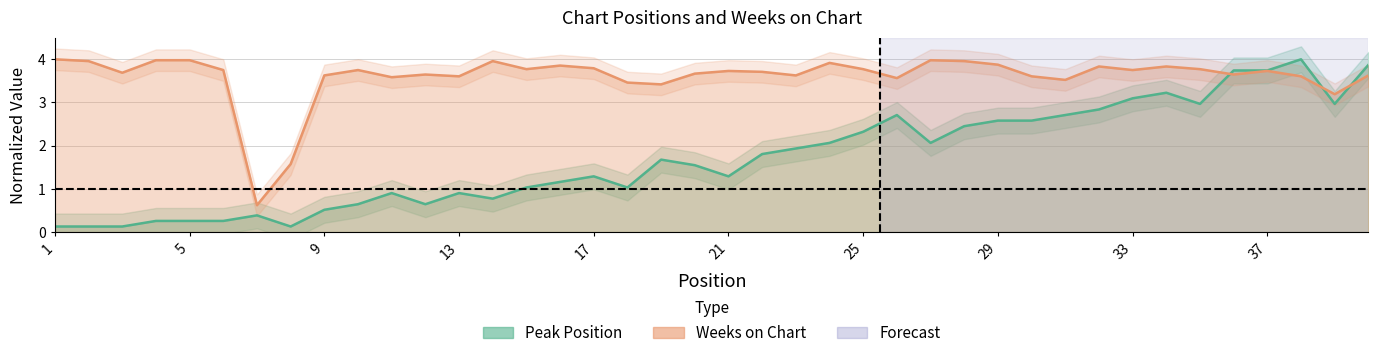

Which series changed the most between 14 and 35?

Peak Position